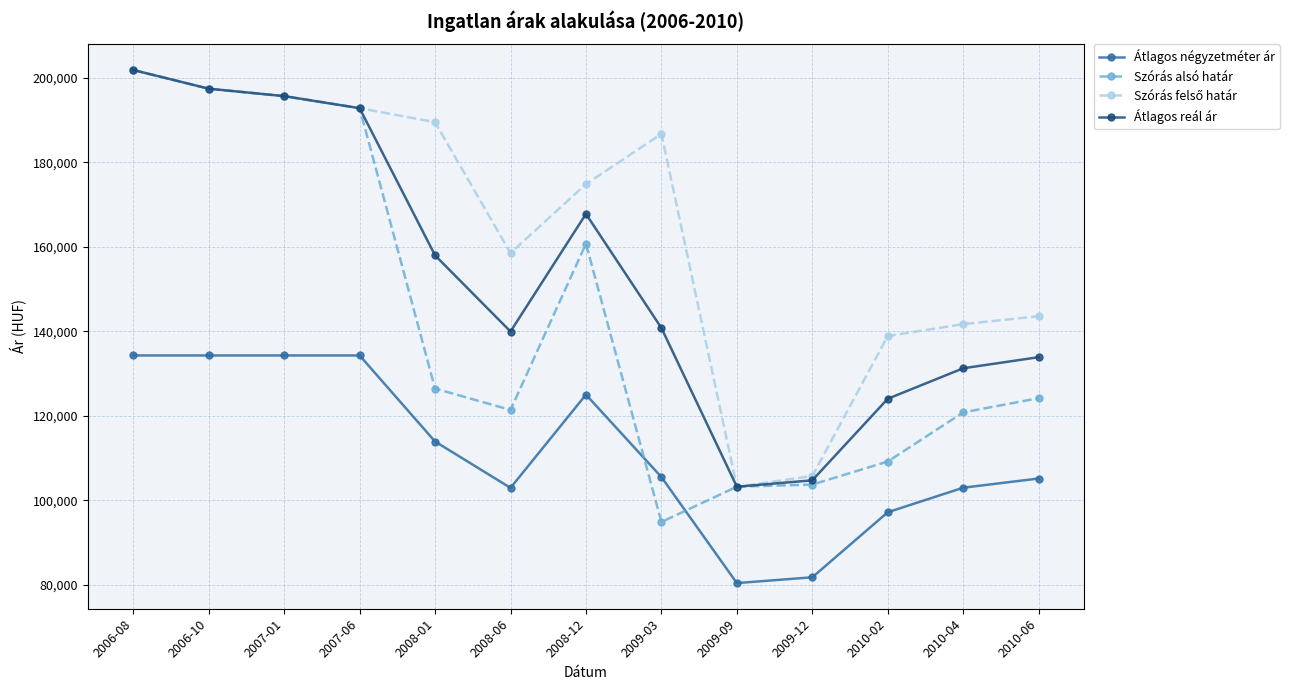

Is the value of Átlagos négyzetméter ár at 2008-12 greater than the value of Átlagos reál ár at 2010-06?

No